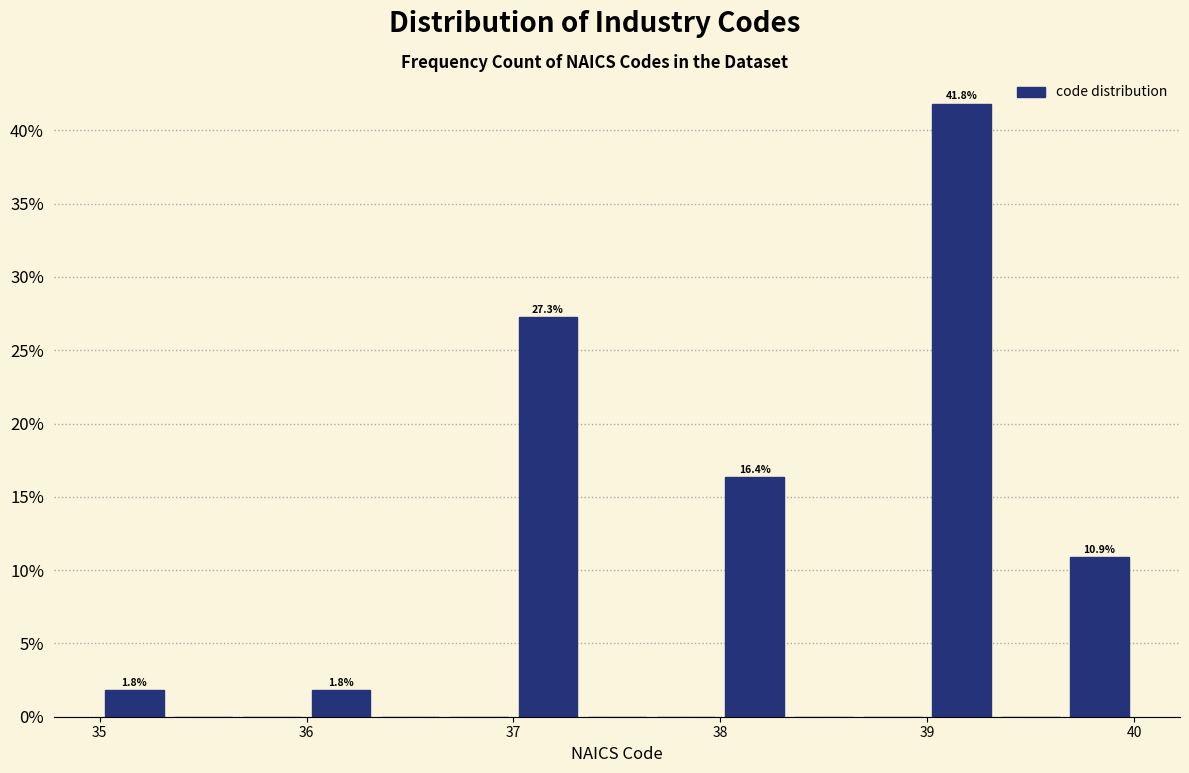

Around what value on the x-axis is the tallest bar? Give the approximate position of its centre, as read against the axis.

39.2